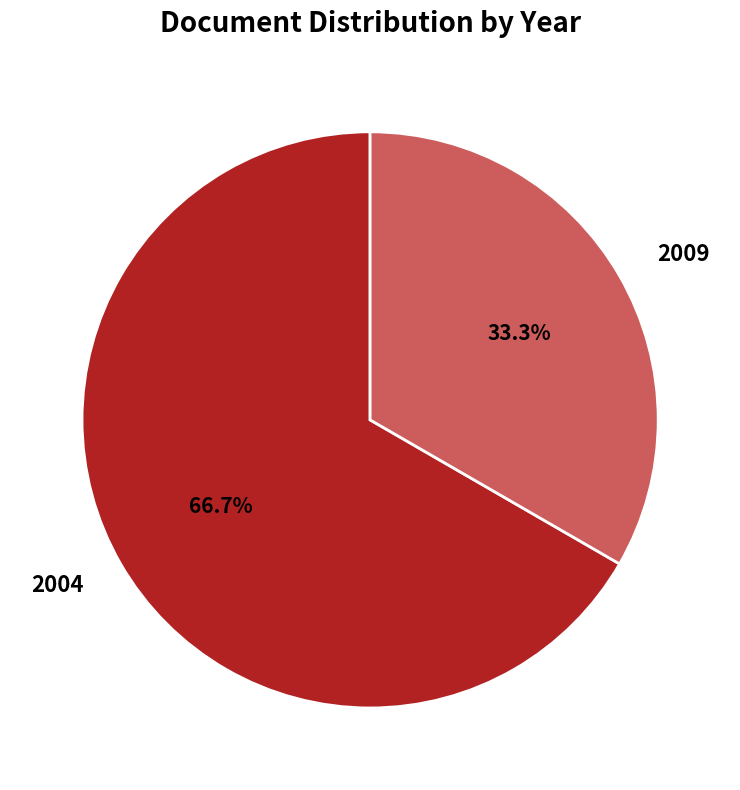

What portion of the pie excludes 2009?

66.7%